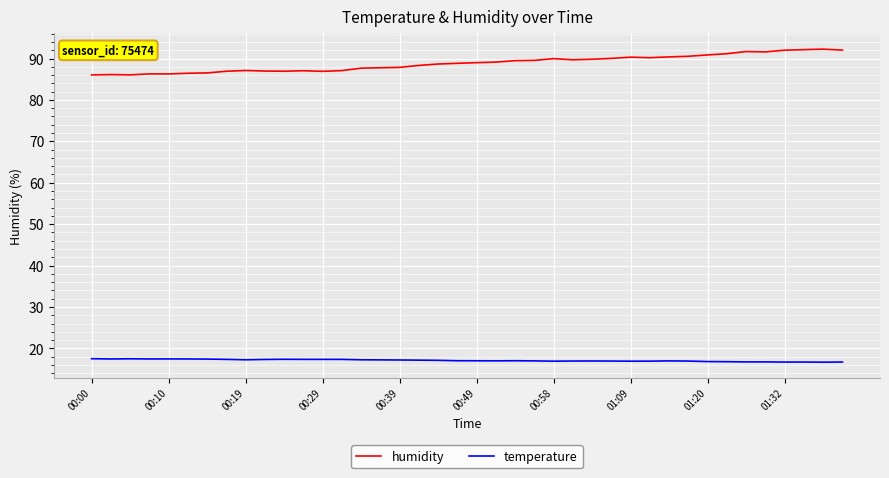

What is the minimum value for humidity?

86.0